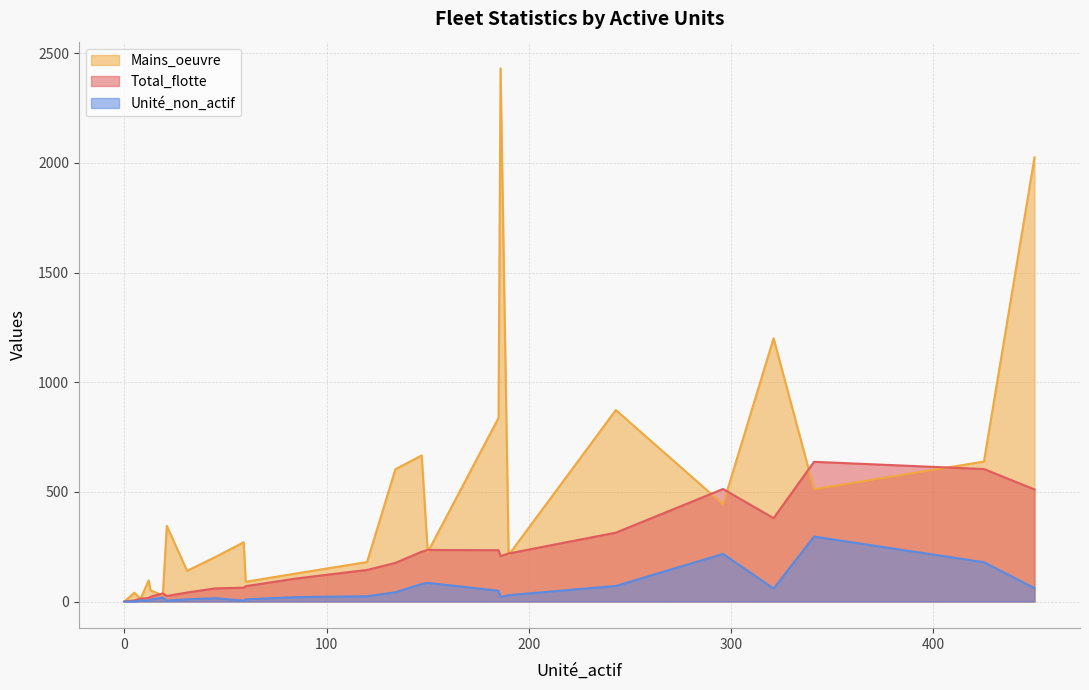

True or false: Unité_non_actif and Total_flotte cross at least once.

False